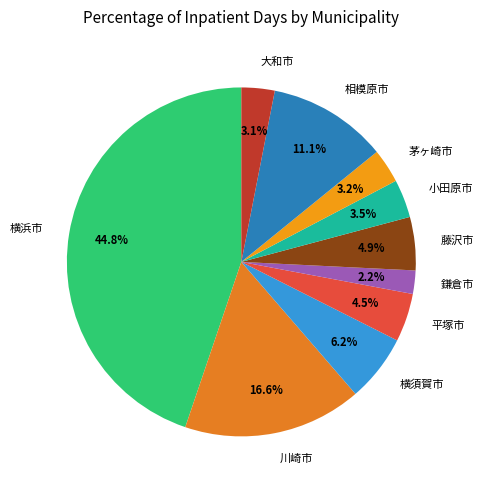

Does 平塚市 represent more than half of the total?

No